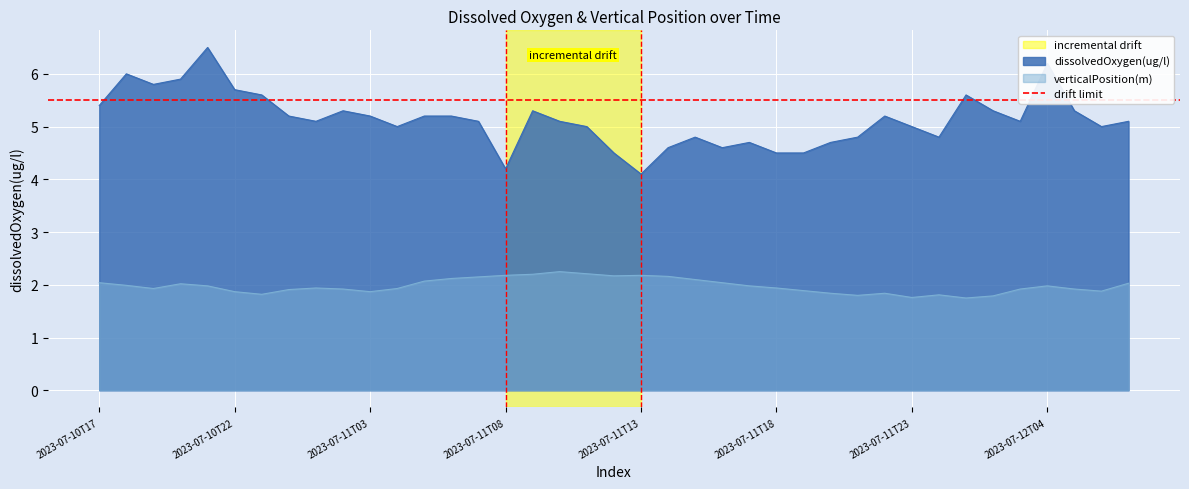

The verticalPosition(m) series shows 0.6 at 2023-07-11T23. True or false?

False